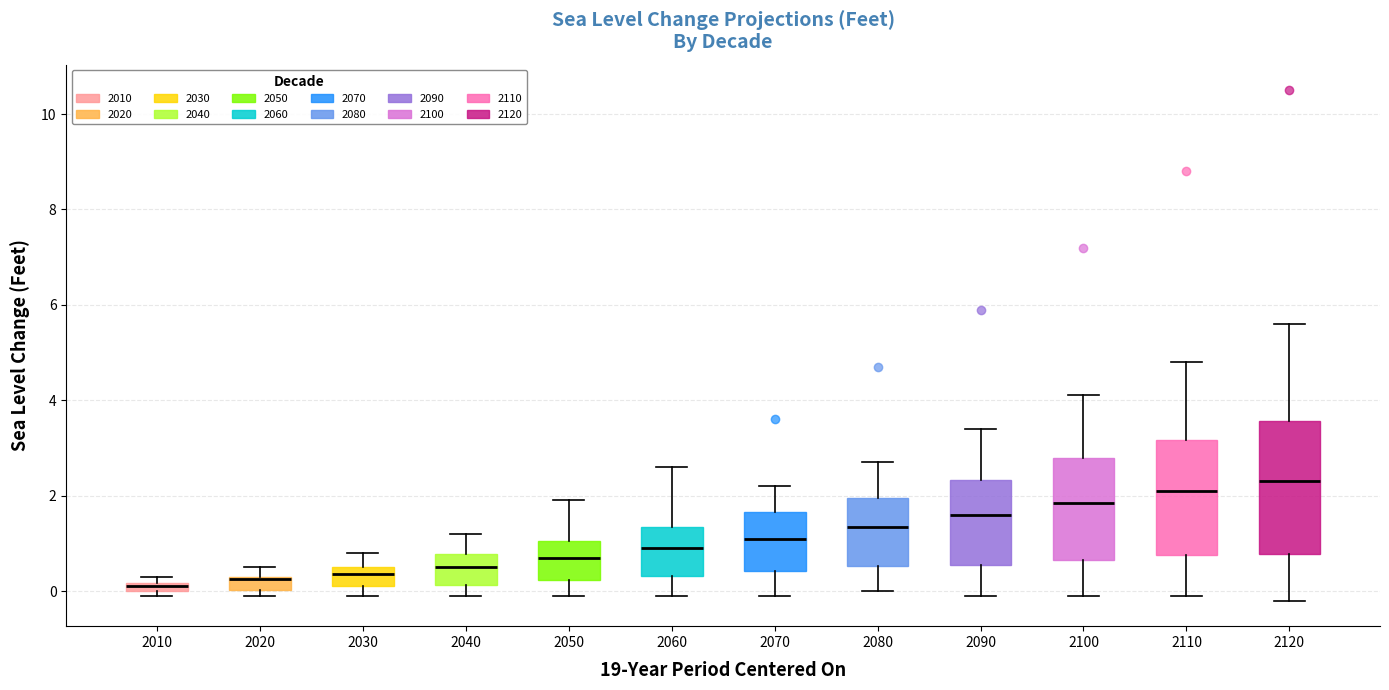

Comparing the boxes themselves (not the whiskers), which one is the tallest?

2120